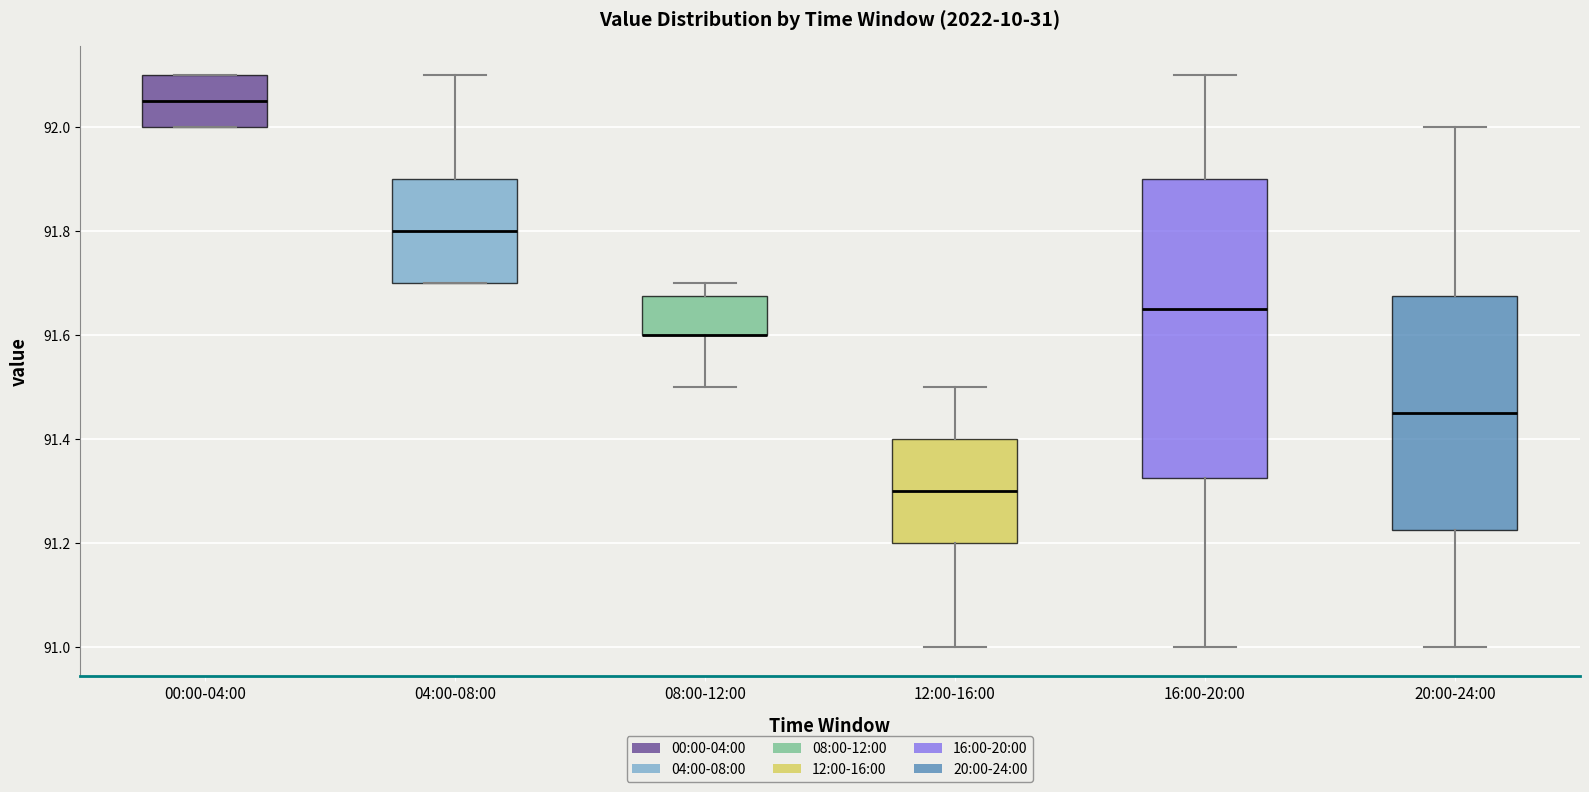

Comparing the boxes themselves (not the whiskers), which one is the tallest?

16:00-20:00